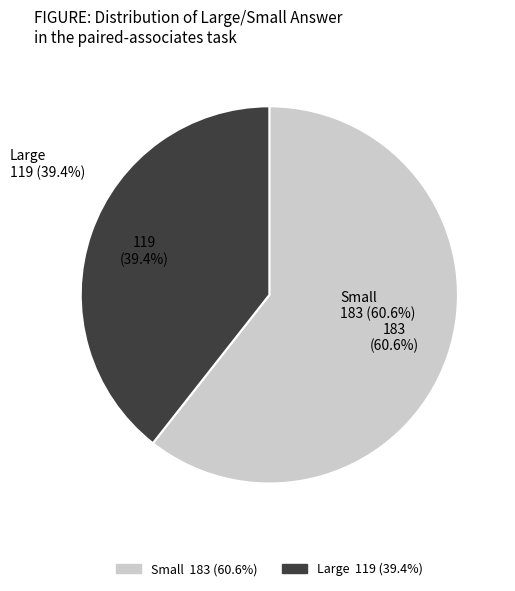

Between Small and Large, which is larger?

Small